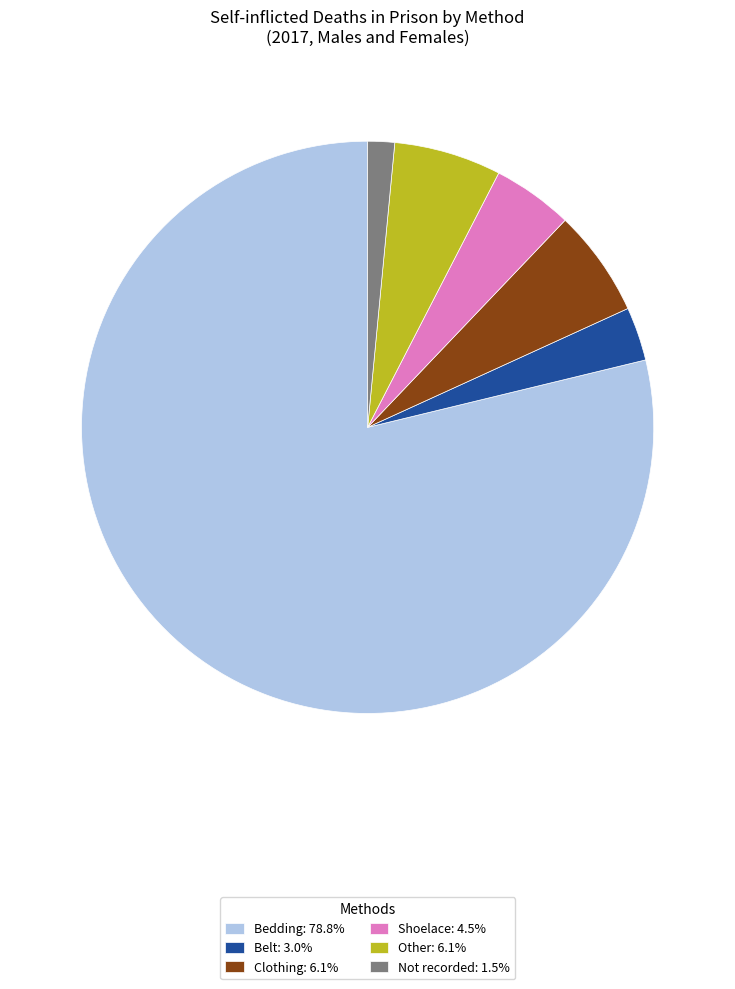

How many segments does this pie chart have?

6